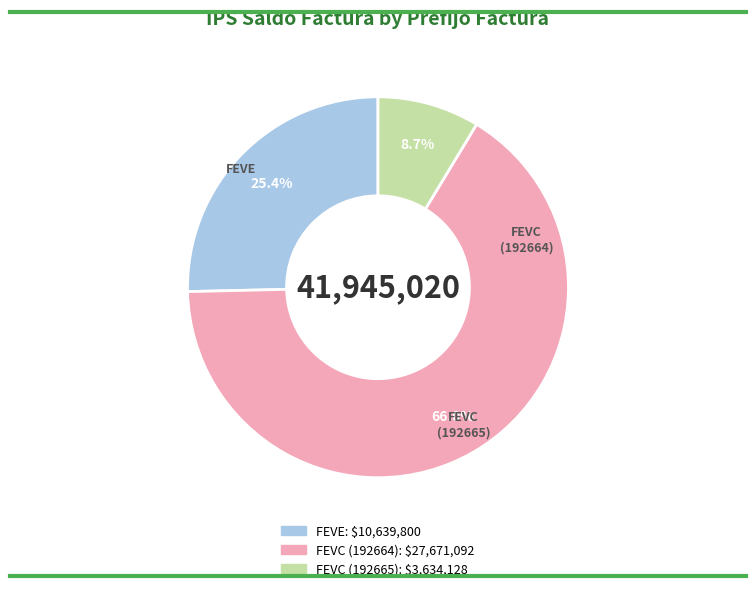

To the nearest percent, what is the average slice percentage?

33%